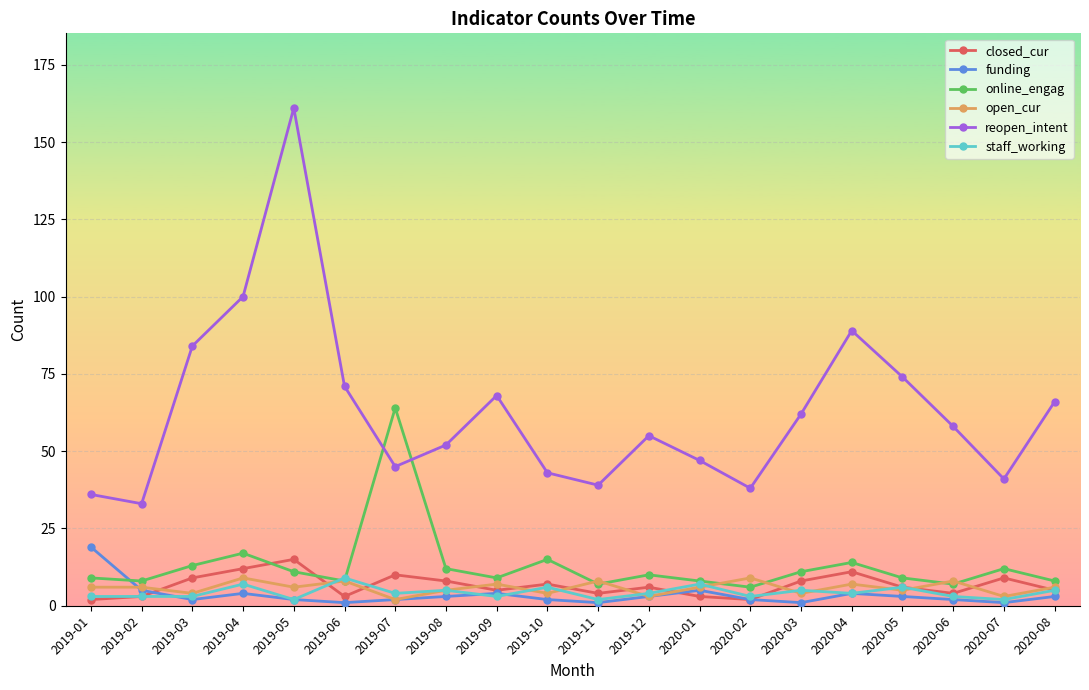

At which category does funding reach its first local valley?

2019-03